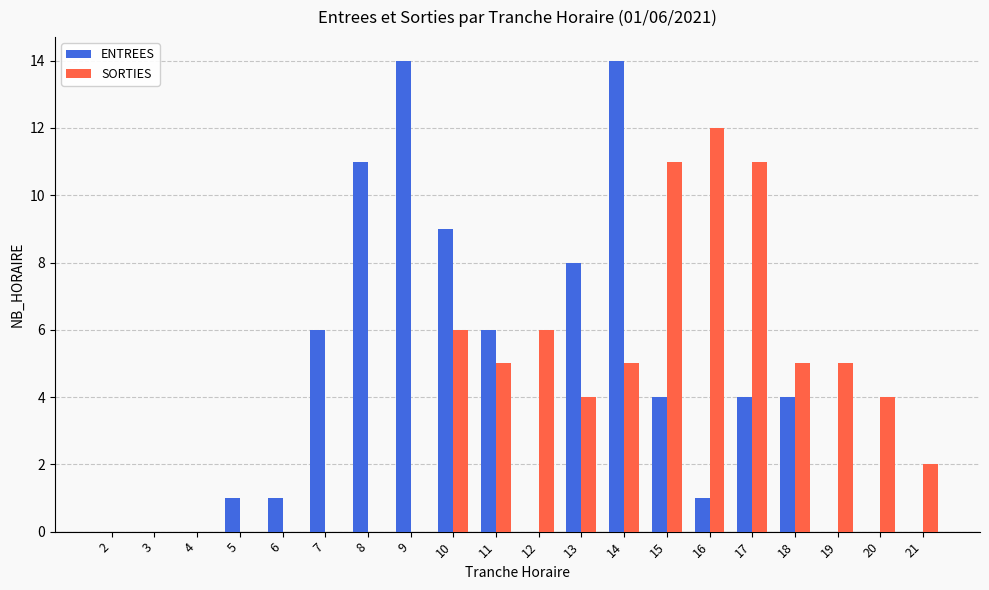

Count the number of categories in the chart.

20